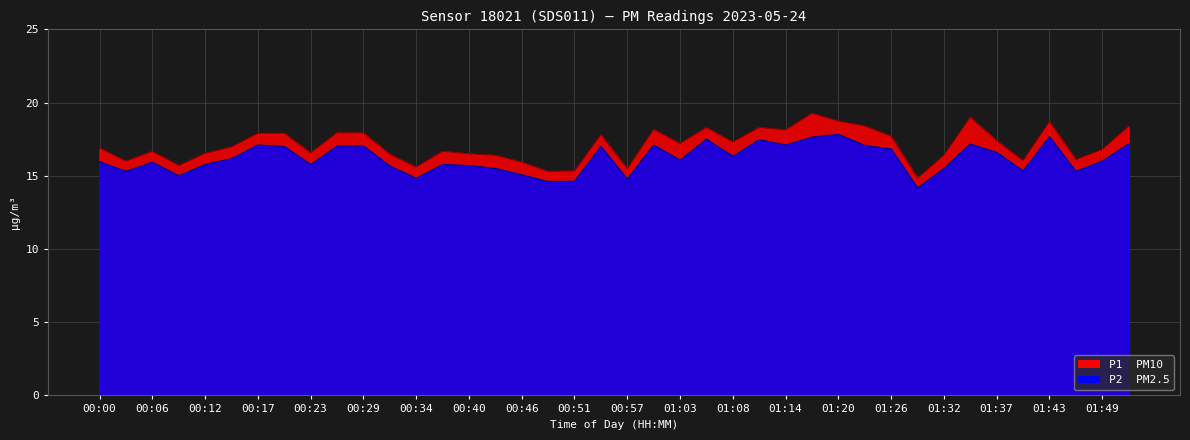

What position from the left is 00:00?

1